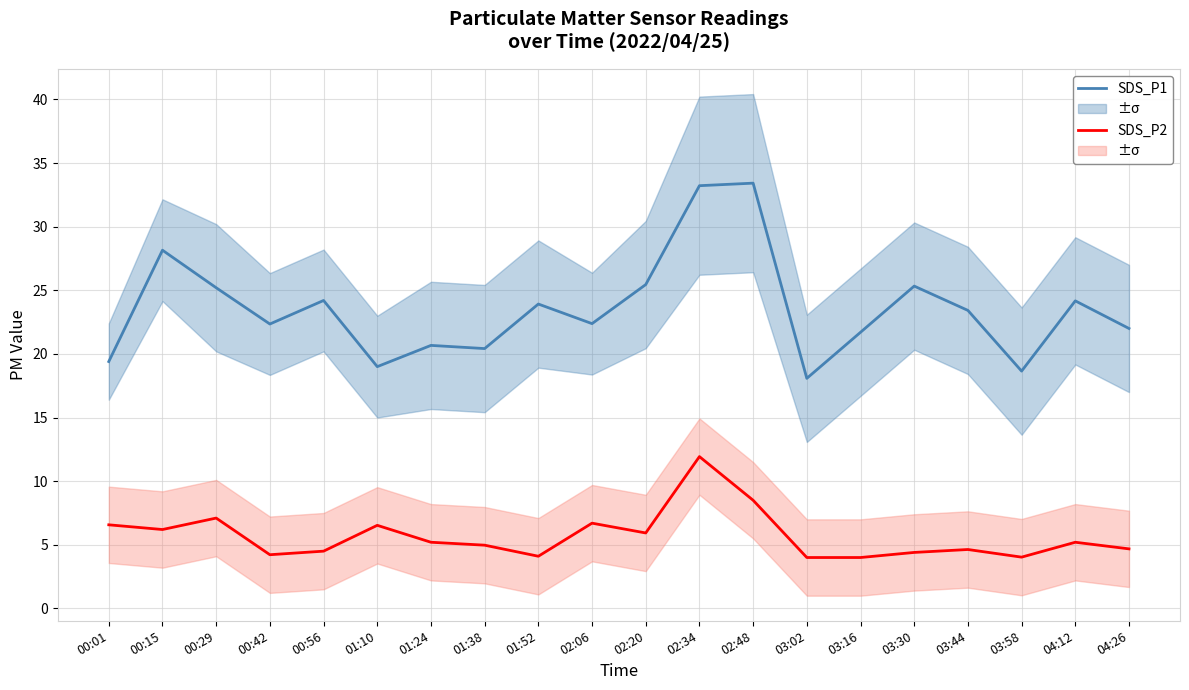

Which series has the widest spread of values?

SDS_P1